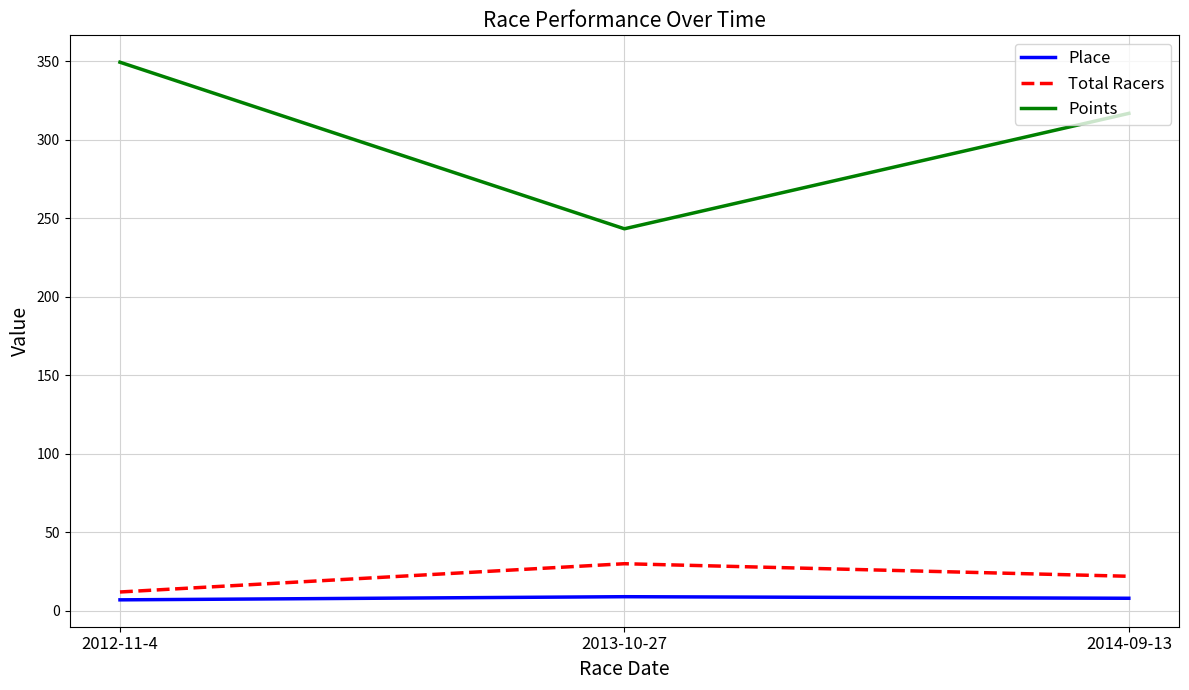

Does the chart have visible grid lines?

Yes